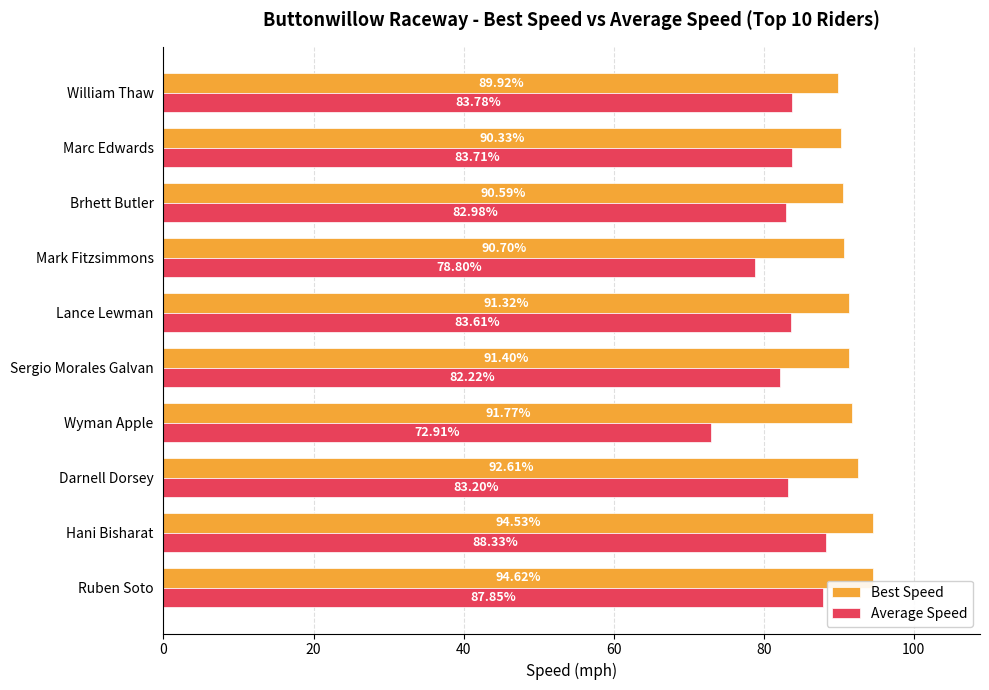

At which label does Best Speed reach its minimum?

William Thaw